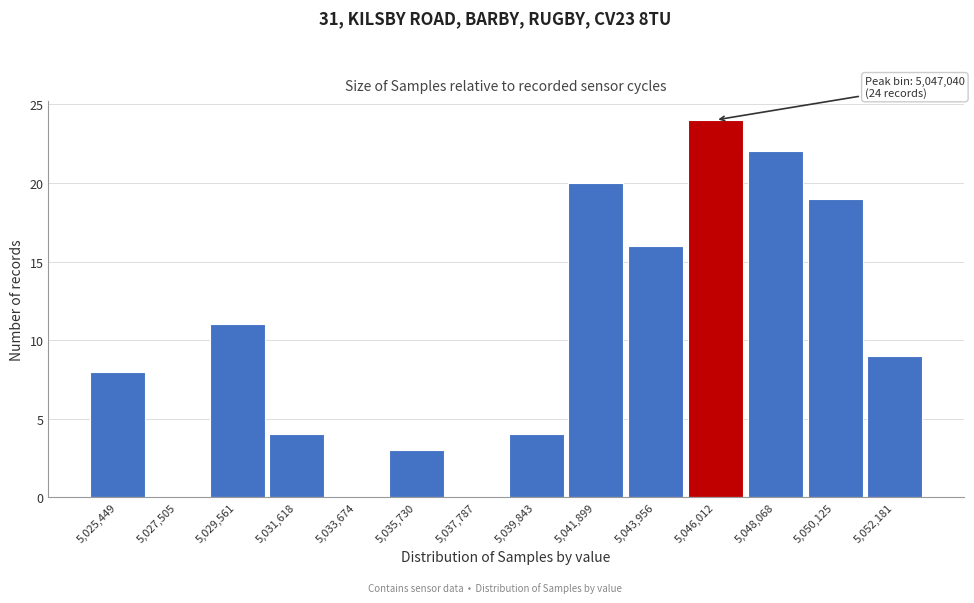

Reading right to left, transcribe all the data shown in this chart.

5,052,181=9	5,050,125=19	5,048,068=22	5,046,012=24	5,043,956=16	5,041,899=20	5,039,843=4	5,037,787=0	5,035,730=3	5,033,674=0	5,031,618=4	5,029,561=11	5,027,505=0	5,025,449=8